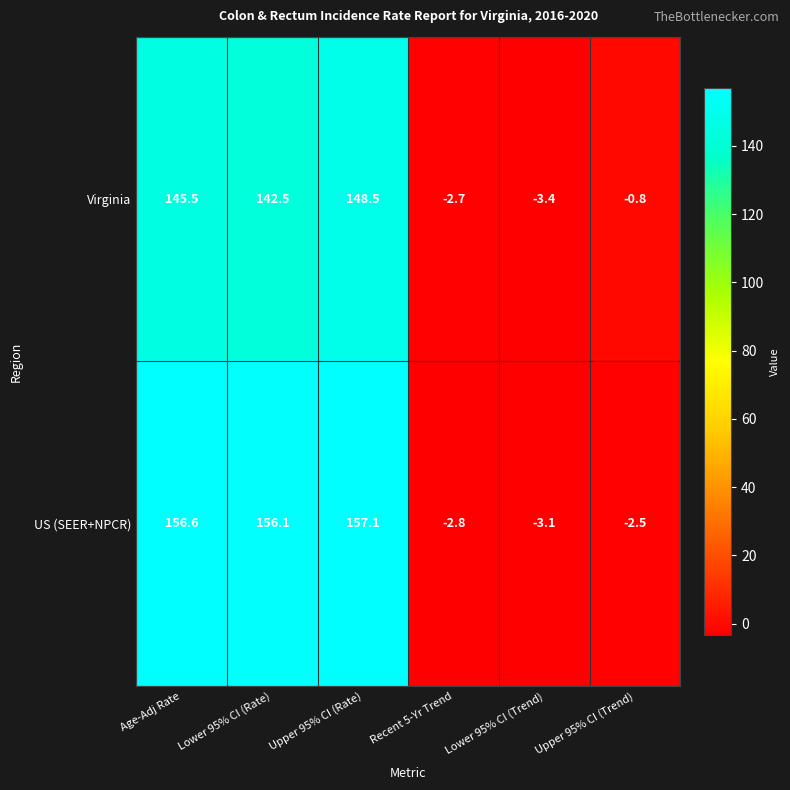

True or false: US (SEER+NPCR) has a value of -4.4 at Upper 95% CI (Trend).

False